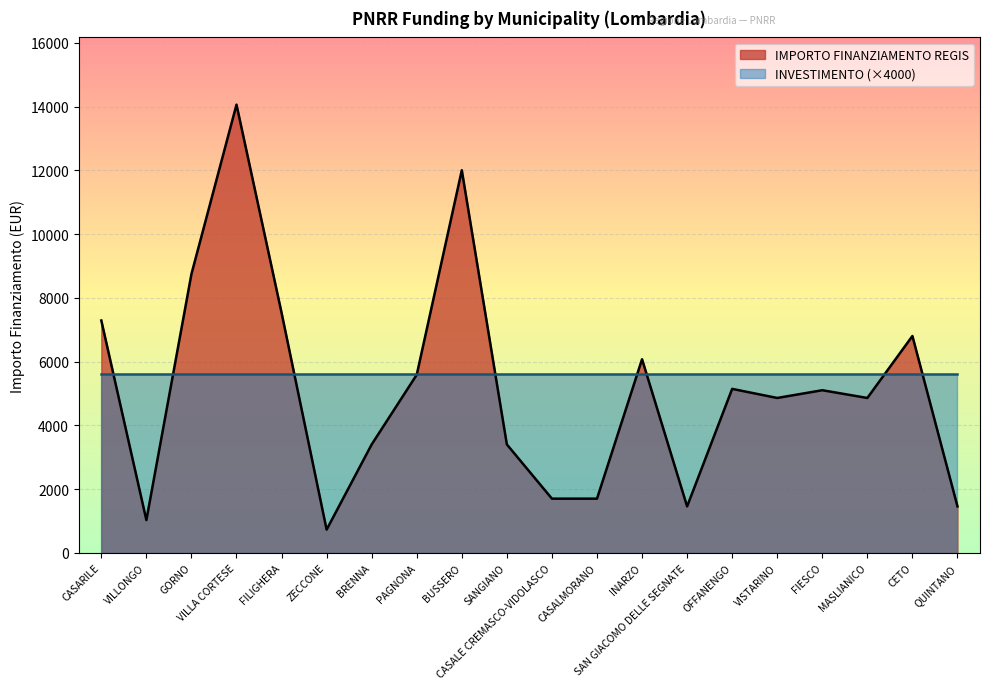

Reading left to right, what are all the values shown in this chart?

7290	1029	8748	14063	7533	729	3402	5589	12005	3402	1701	1701	6075	1458	5145	4860	5103	4860	6804	1458